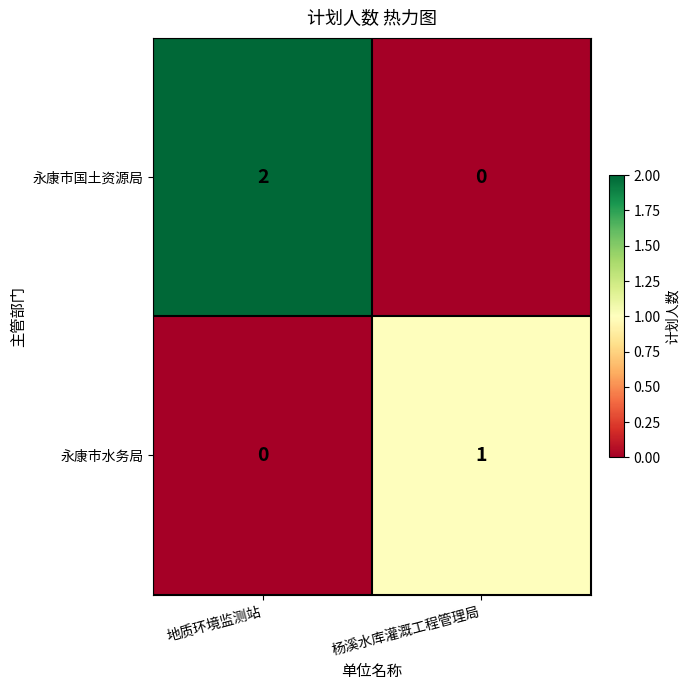

The value of 永康市水务局 at 地质环境监测站 is 0. True or false?

True